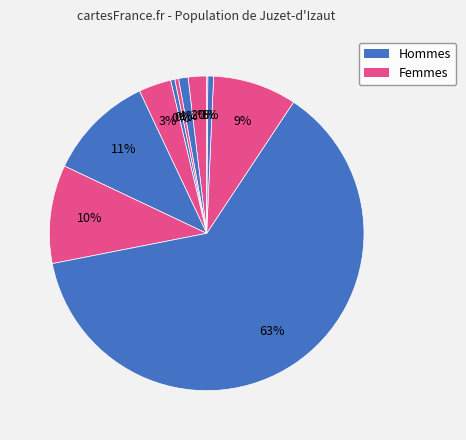

To the nearest percent, what is the difference between the largest and smallest slice percentages?

62%